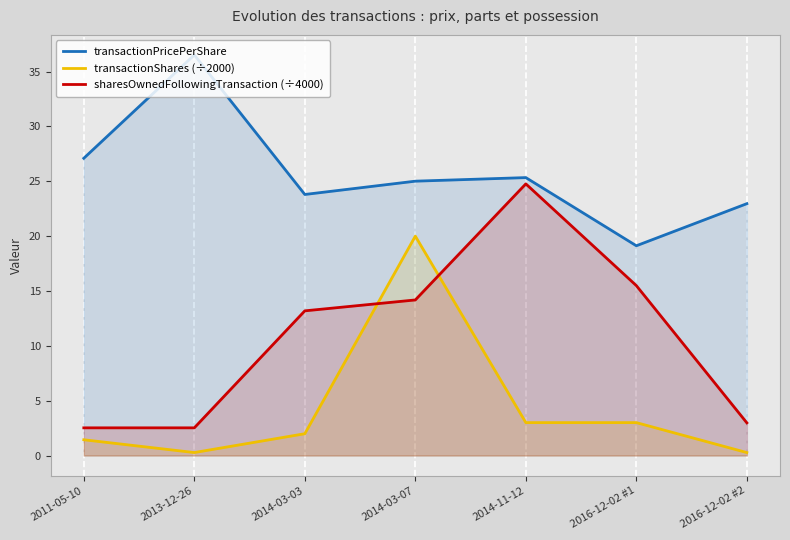

What is the value of the sharesOwnedFollowingTransaction (÷4000) point at the 1st from the left?

2.5